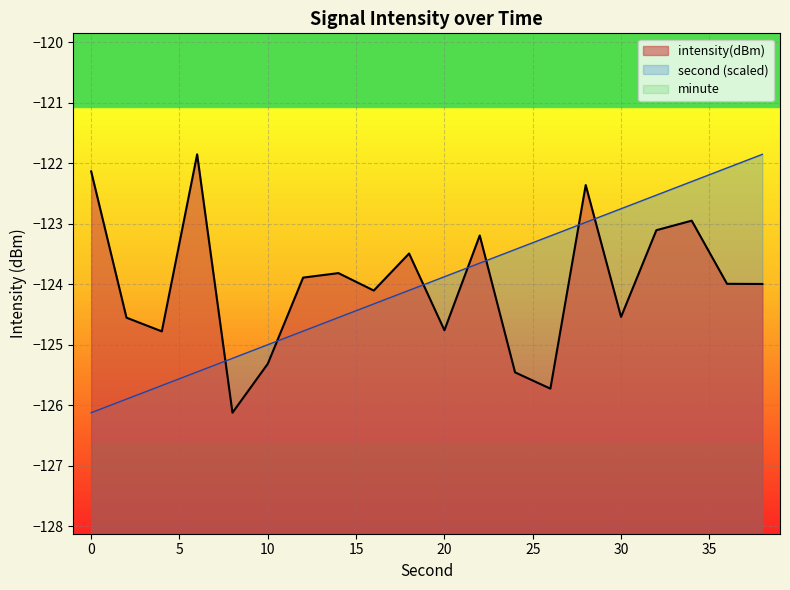

Reading left to right, list all the values displayed in this chart.

intensity(dBm): -122.1	-124.5	-124.8	-121.8	-126.1	-125.3	-123.9	-123.8	-124.1	-123.5	-124.8	-123.2	-125.5	-125.7	-122.4	-124.5	-123.1	-122.9	-124.0	-124.0
second: -126.1	-125.9	-125.7	-125.4	-125.2	-125.0	-124.8	-124.5	-124.3	-124.1	-123.9	-123.6	-123.4	-123.2	-123.0	-122.7	-122.5	-122.3	-122.1	-121.8